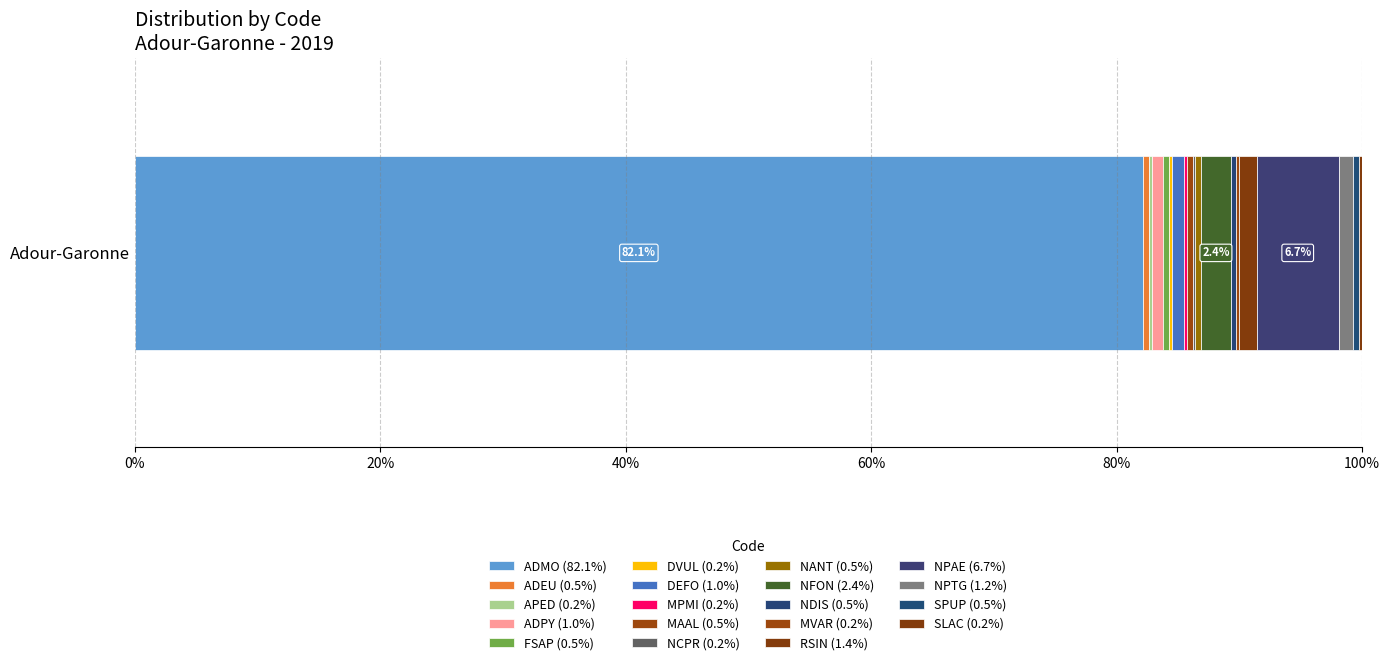

Reading left to right, extract all data points from this chart.

ADMO=345	ADEU=2	APED=1	ADPY=4	FSAP=2	DVUL=1	DEFO=4	MPMI=1	MAAL=2	NCPR=1	NANT=2	NFON=10	NDIS=2	MVAR=1	RSIN=6	NPAE=28	NPTG=5	SPUP=2	SLAC=1